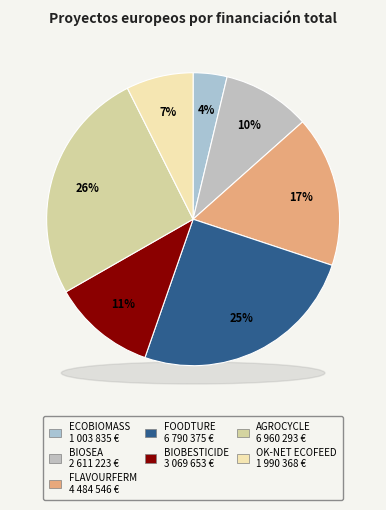

To the nearest percent, what is the difference between the BIOBESTicide and Foodture slice percentages?

14%